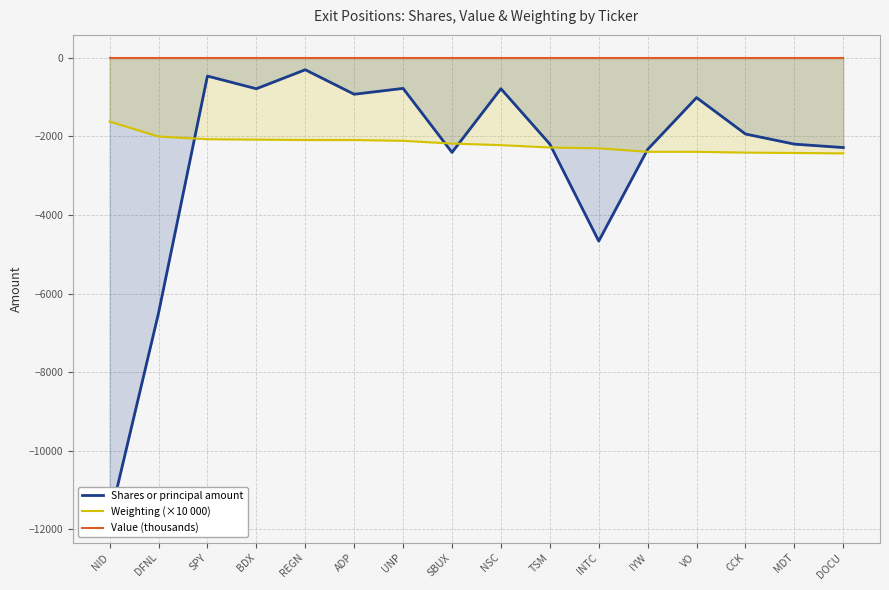

Which series has the largest range (max minus min)?

Shares or principal amount